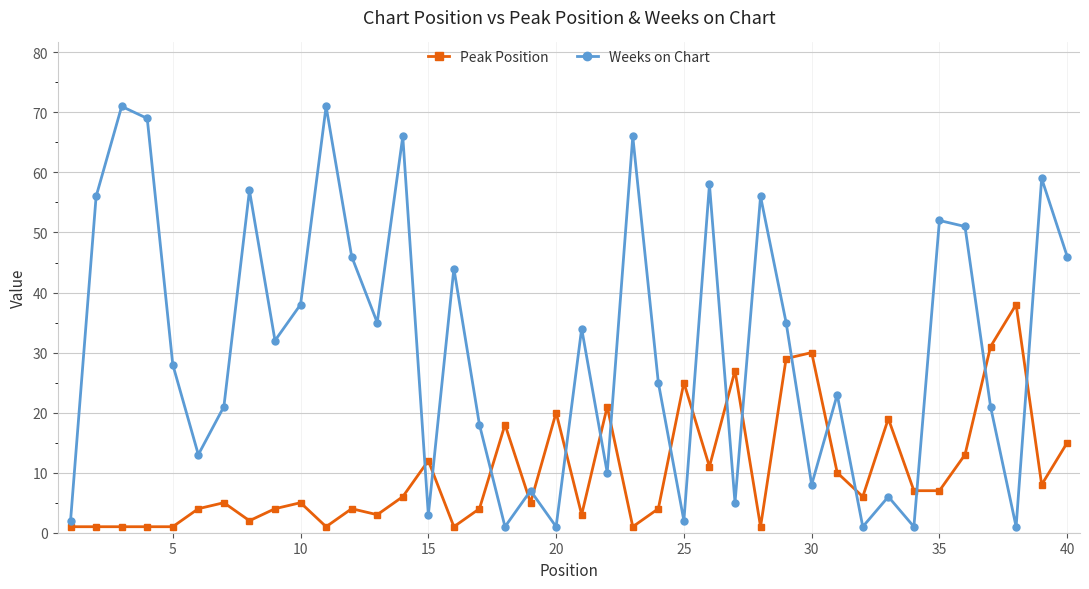

Which series has the widest spread of values?

Weeks on Chart